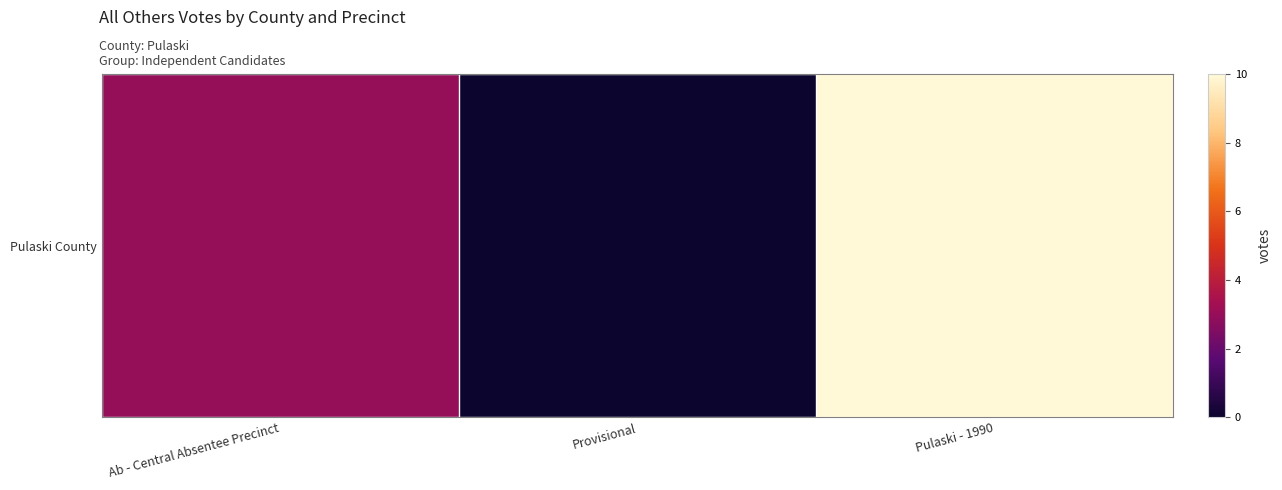

Which label corresponds to the smallest value in the chart?

Provisional